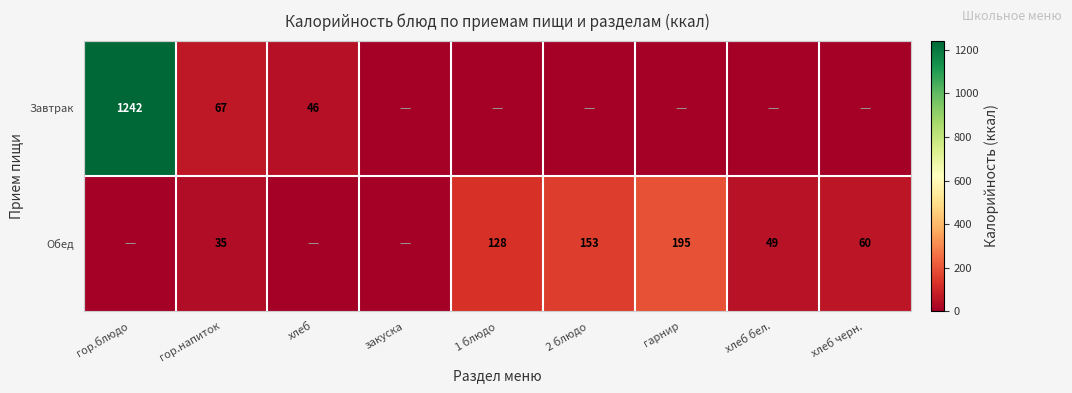

Is it true that Обед equals 49 at хлеб бел.?

True